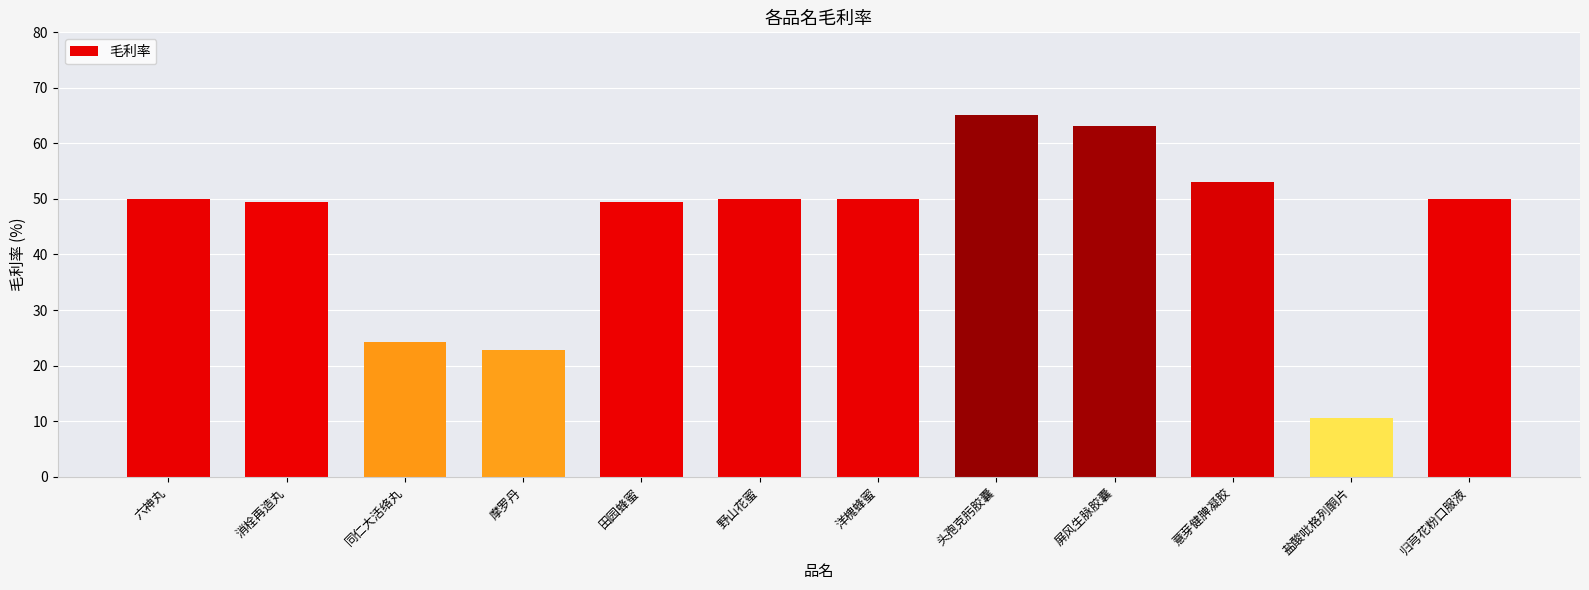

What is the label of the 7th bar from the right?

野山花蜜